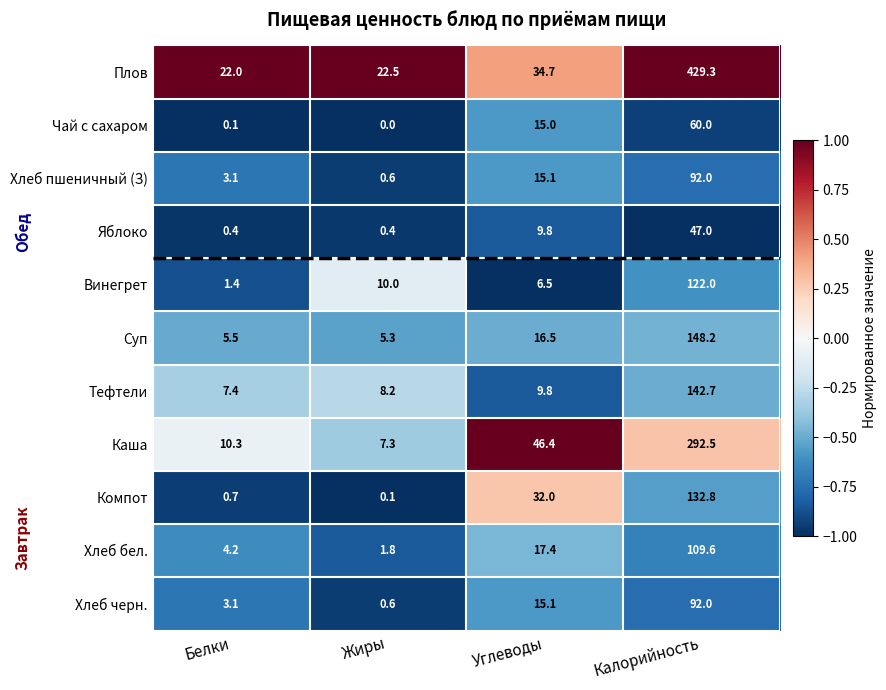

Is it true that Хлеб бел. equals 4.2 at Белки?

True